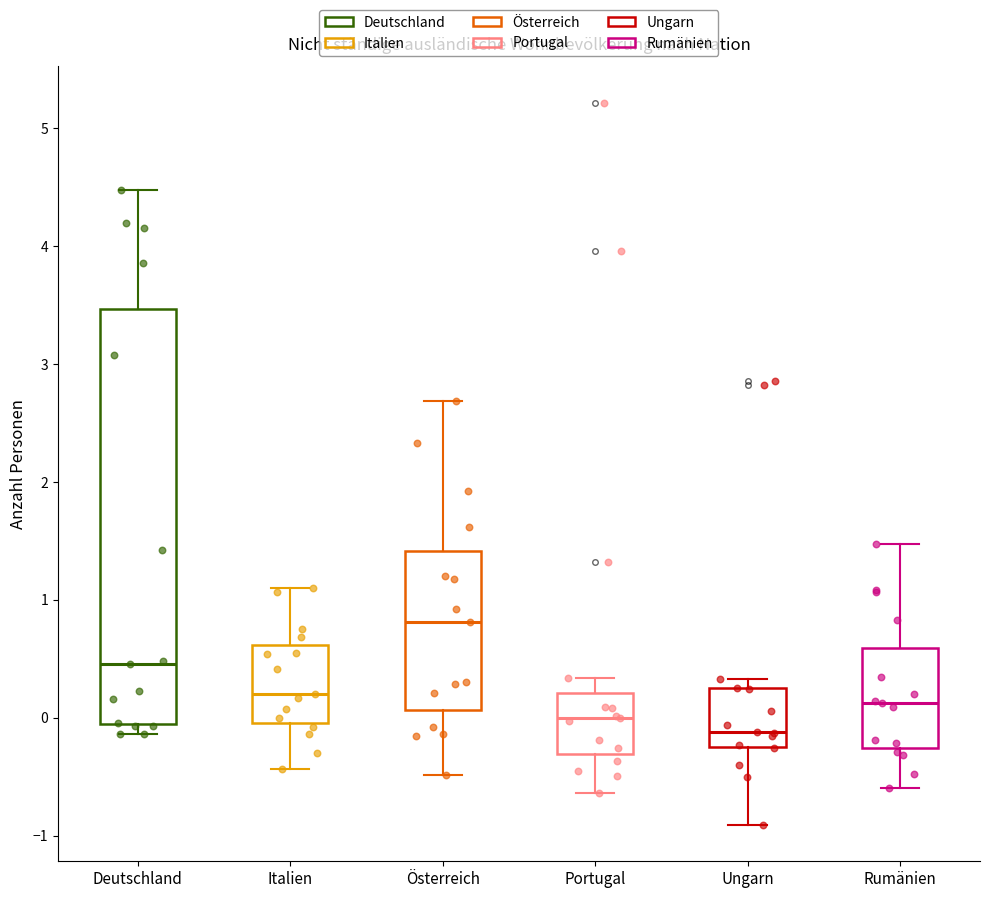

Which box has the lowest median line?

Ungarn